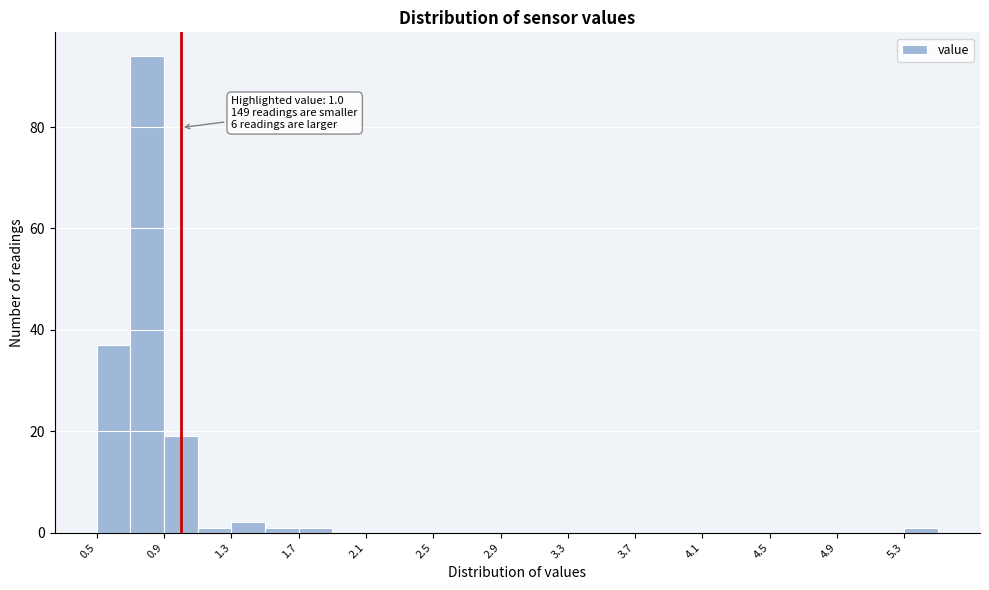

Over which range of the x-axis is the bar tallest?

0.7 to 0.9